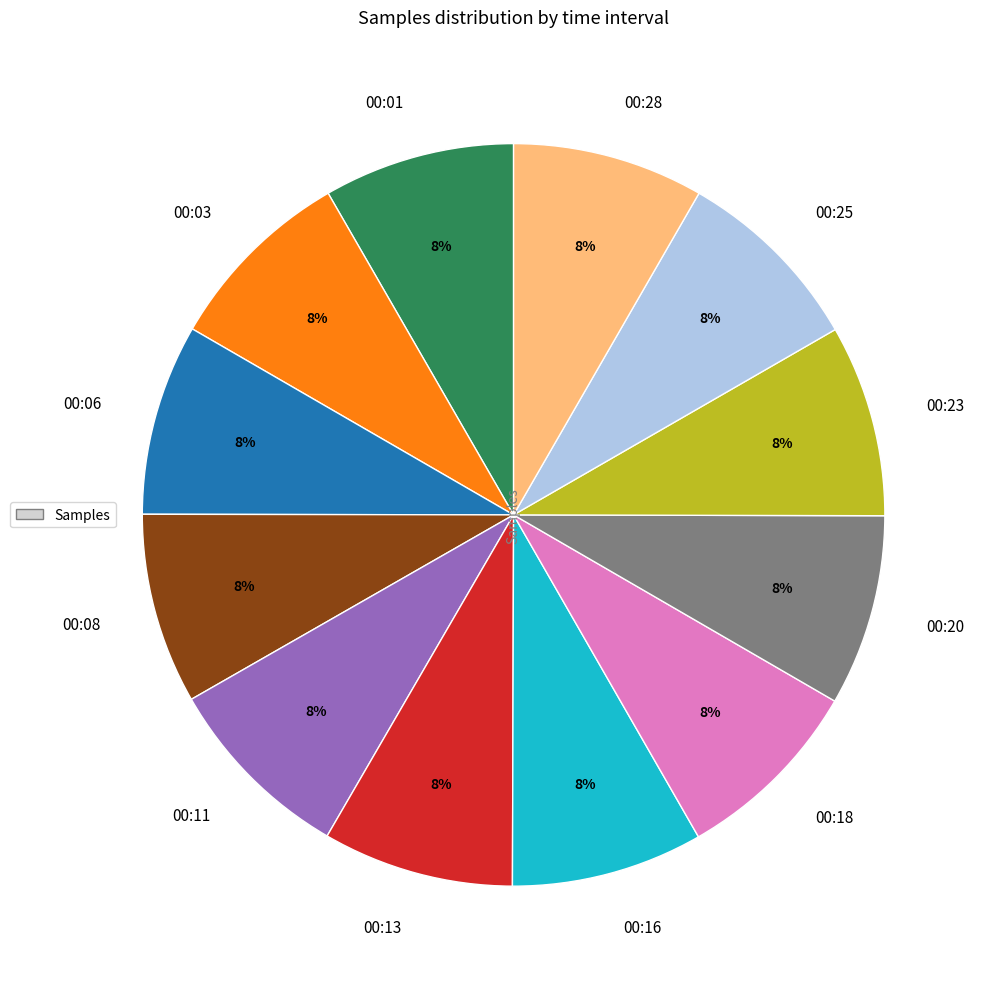

Is the sum of 00:13 and 00:08 greater than half?

No